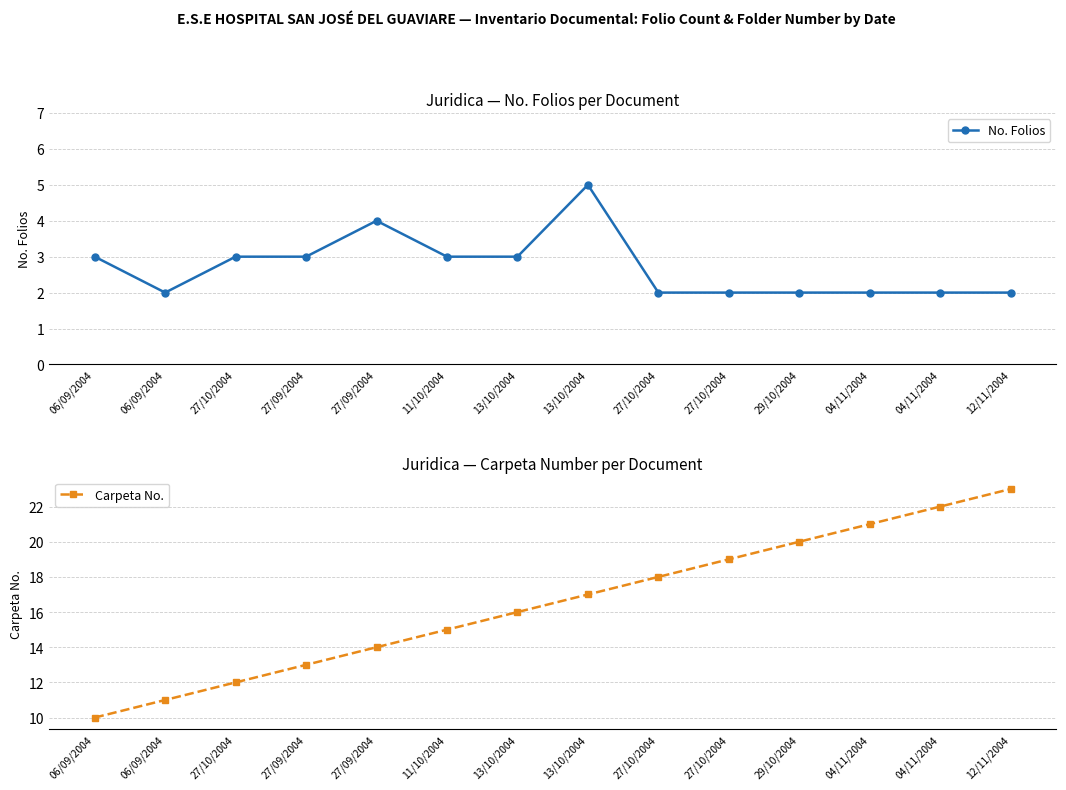

At which category is the sum across all series the highest?

12/11/2004